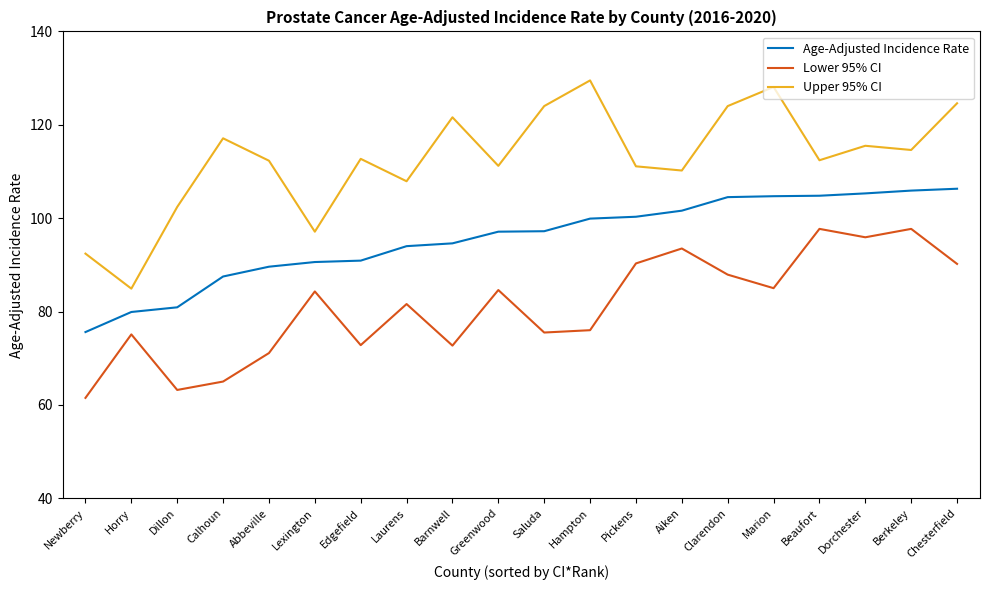

Rank the series by their average value, from lowest to highest.

Lower 95% CI, Age-Adjusted Incidence Rate, Upper 95% CI